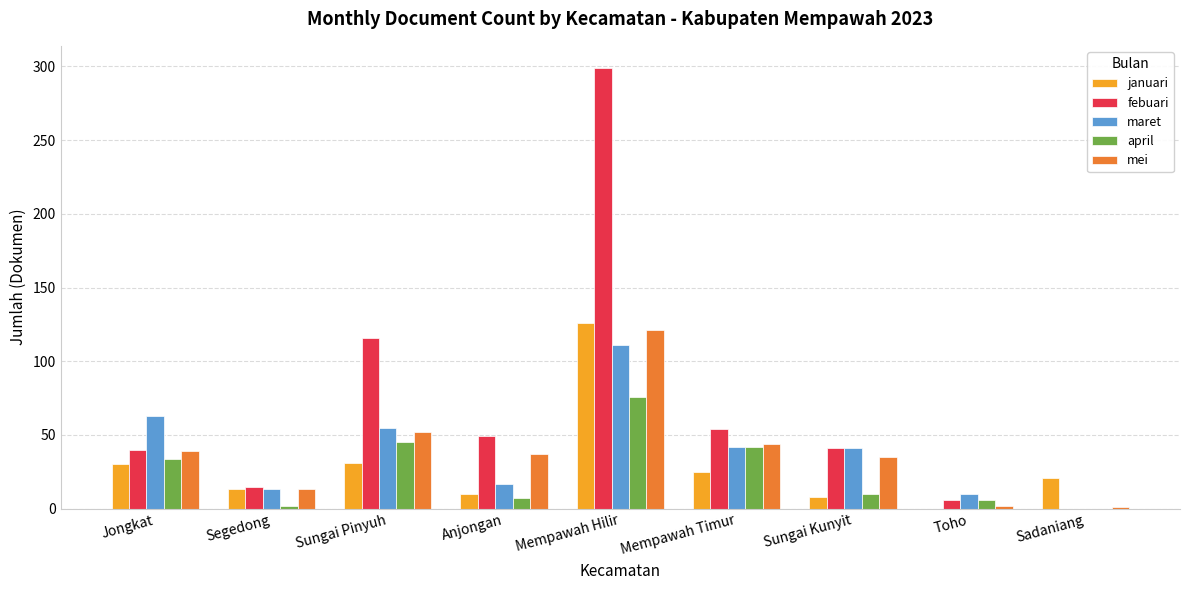

What is the sum of all mei values?

344